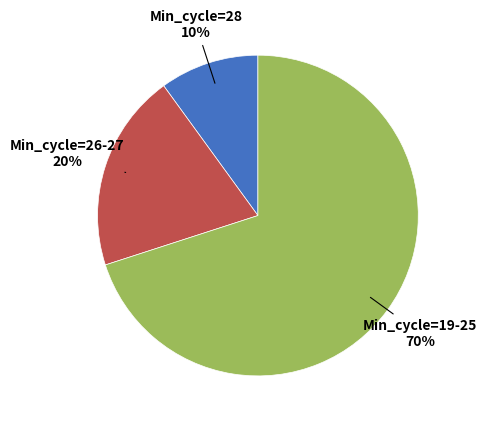

To the nearest percent, what is the average slice percentage?

33%